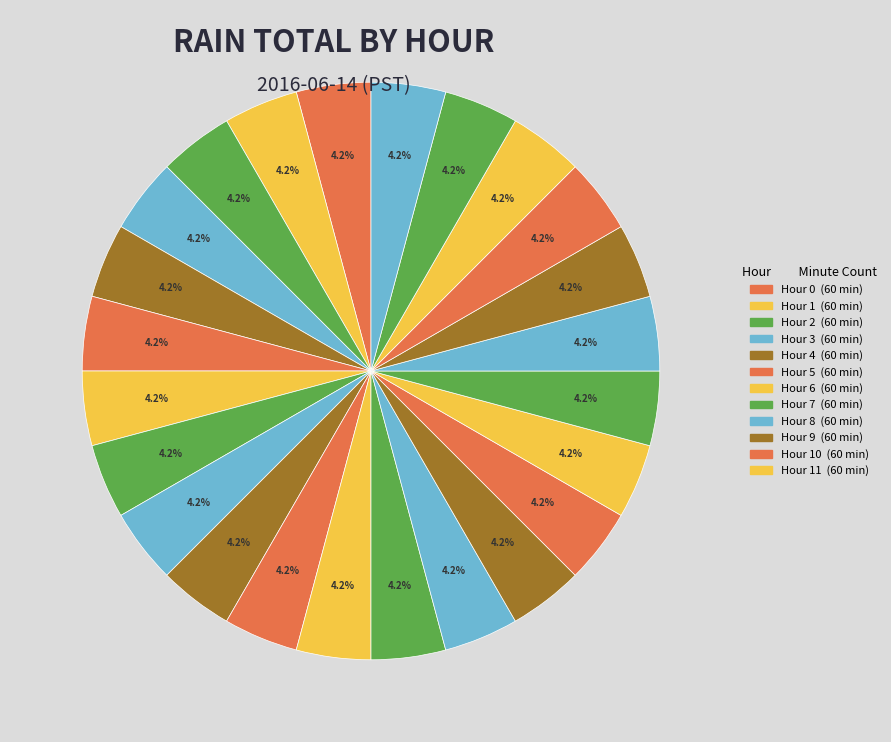

Which slice is the smallest?

Hour 0